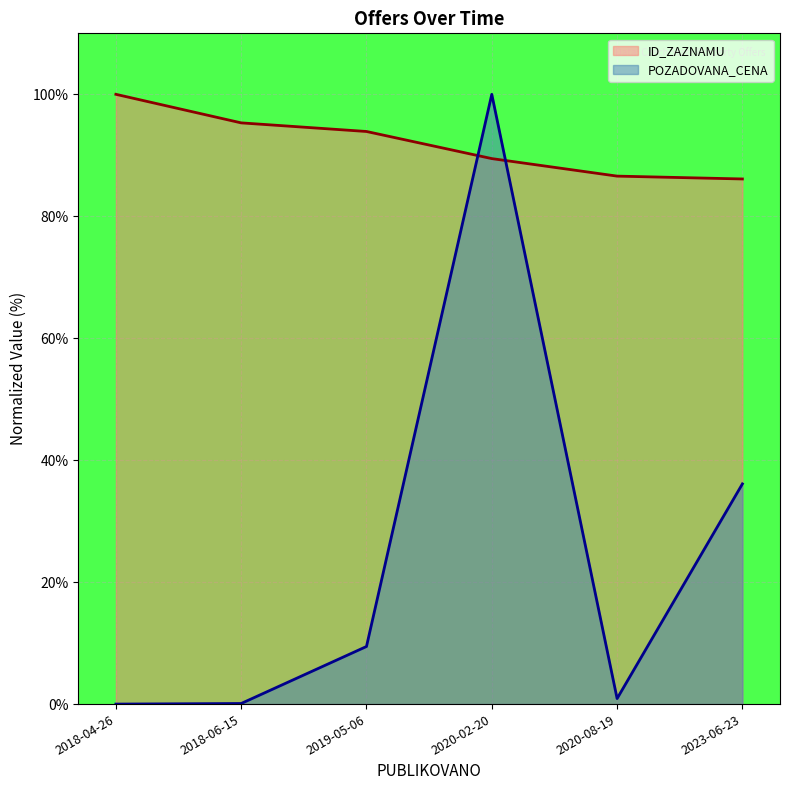

Rank the series by their maximum value, from lowest to highest.

ID_ZAZNAMU, POZADOVANA_CENA